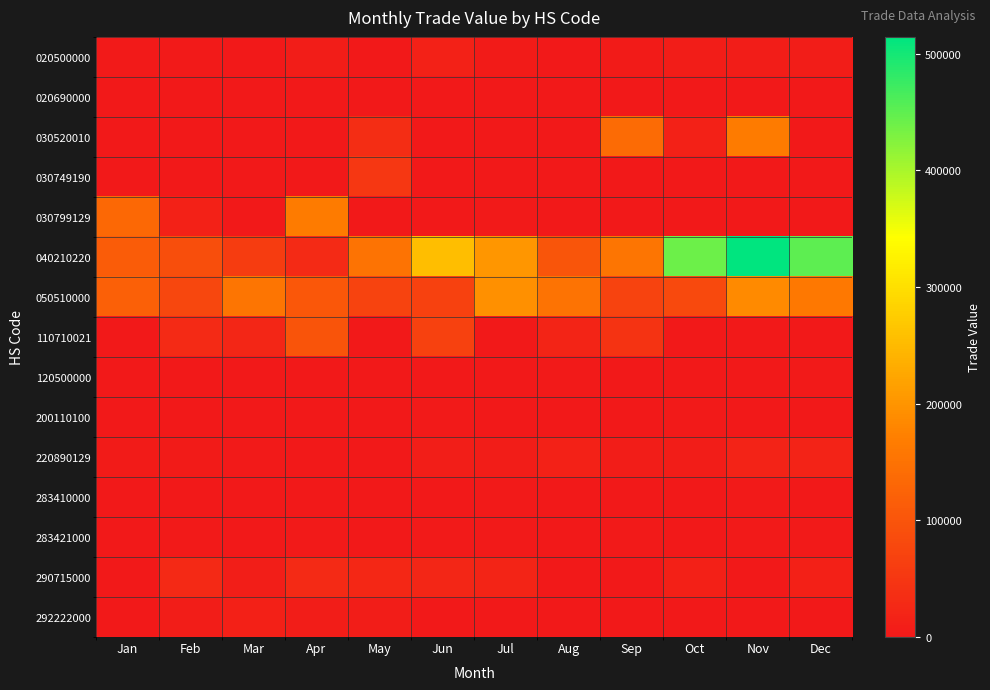

At which category does the chart reach its peak across all series?

Nov